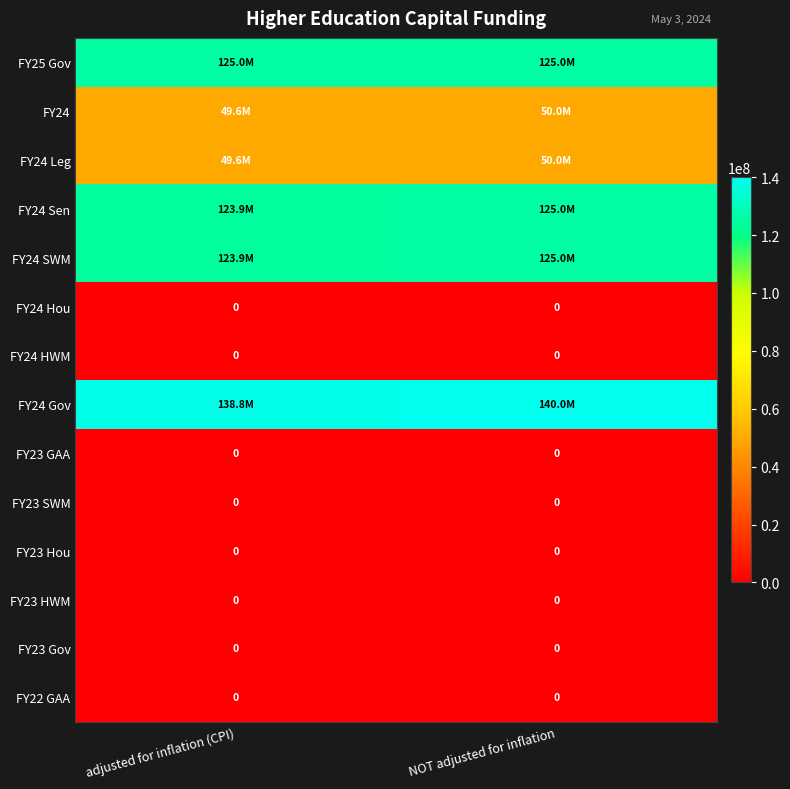

The FY23 SWM series shows 0 at adjusted for inflation (CPI). True or false?

True